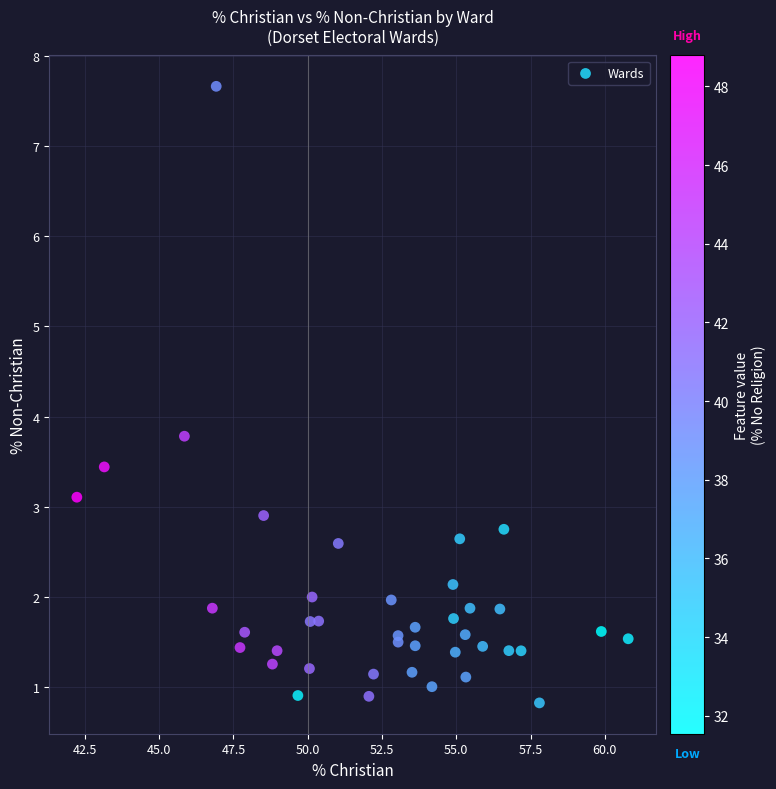

What Y value in the scatter plot is closest to 4?

3.8